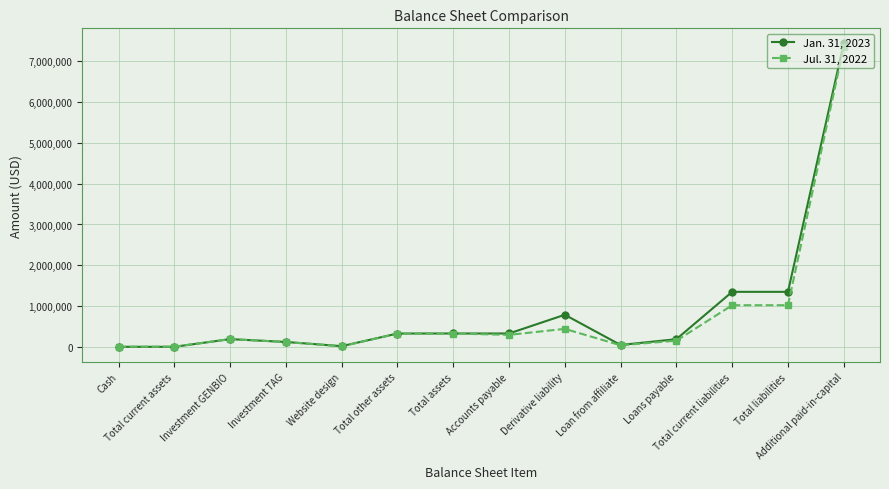

Count the number of data series in this chart.

2